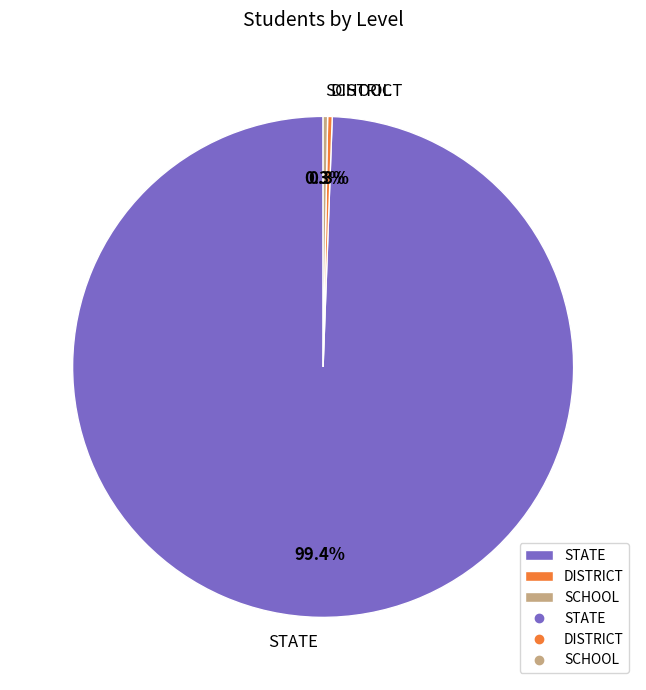

To the nearest percent, what is the average slice percentage?

33%